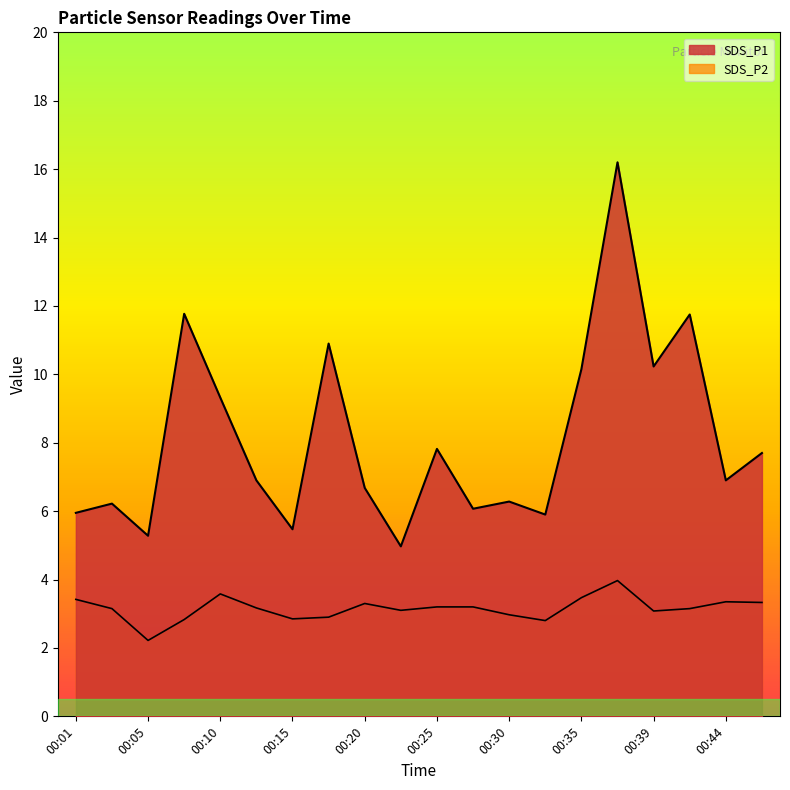

Rank the series at 00:13 from highest to lowest value.

SDS_P1, SDS_P2